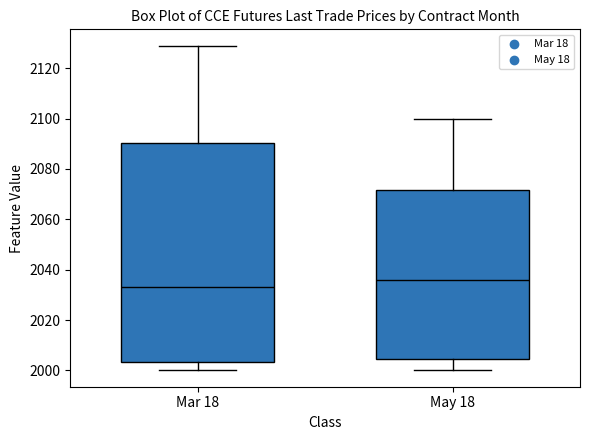

Comparing the boxes themselves (not the whiskers), which one is the tallest?

Mar 18